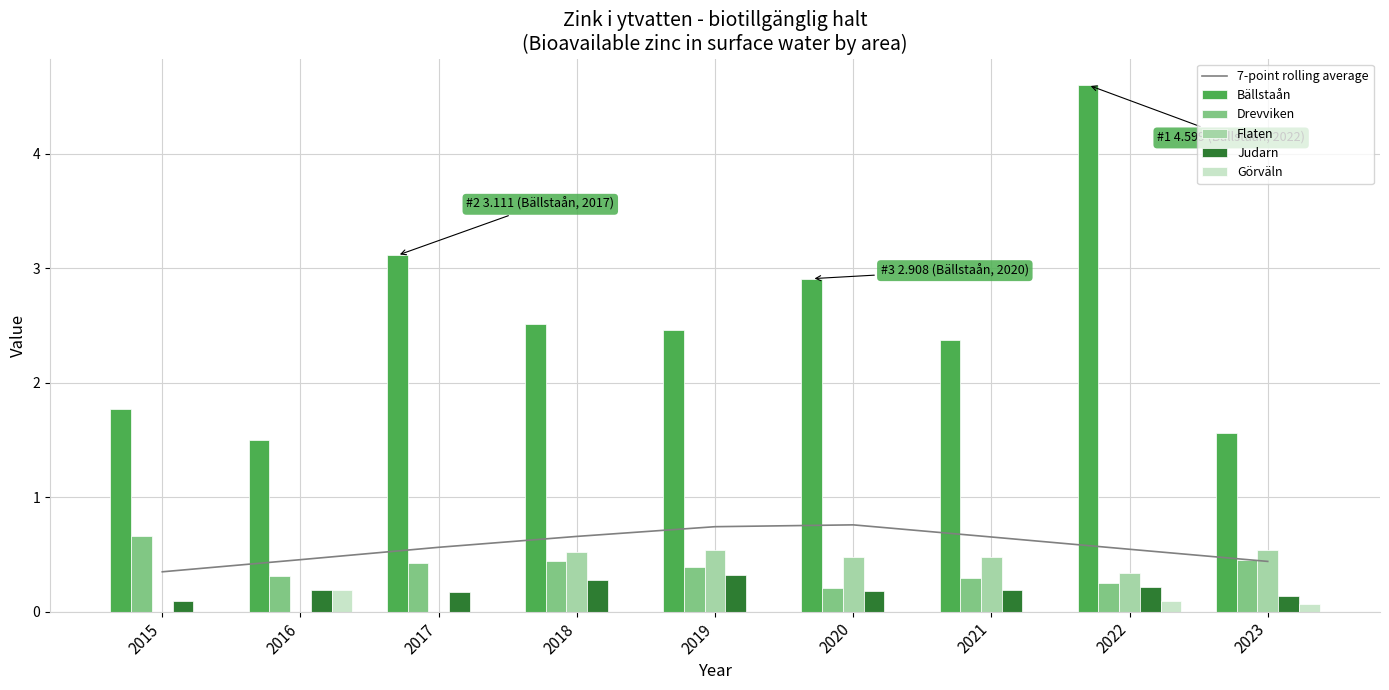

At how many categories does at least one series exceed 2?

6